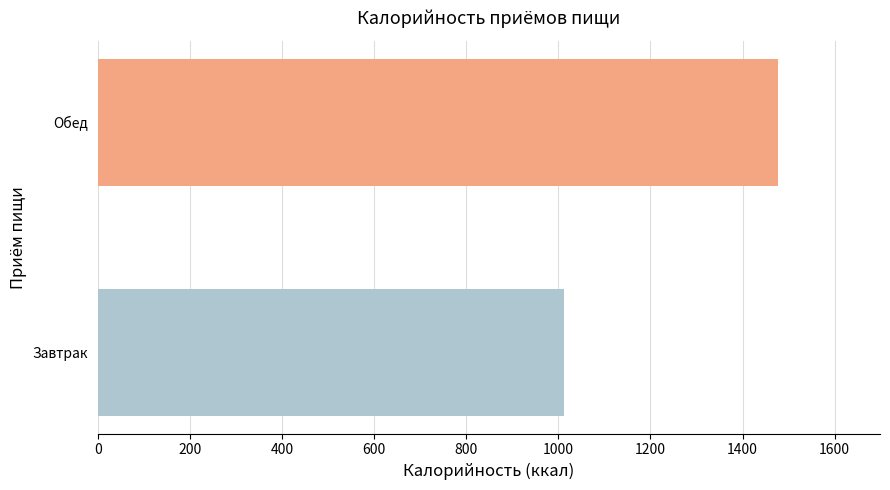

How many distinct data groups are displayed?

1